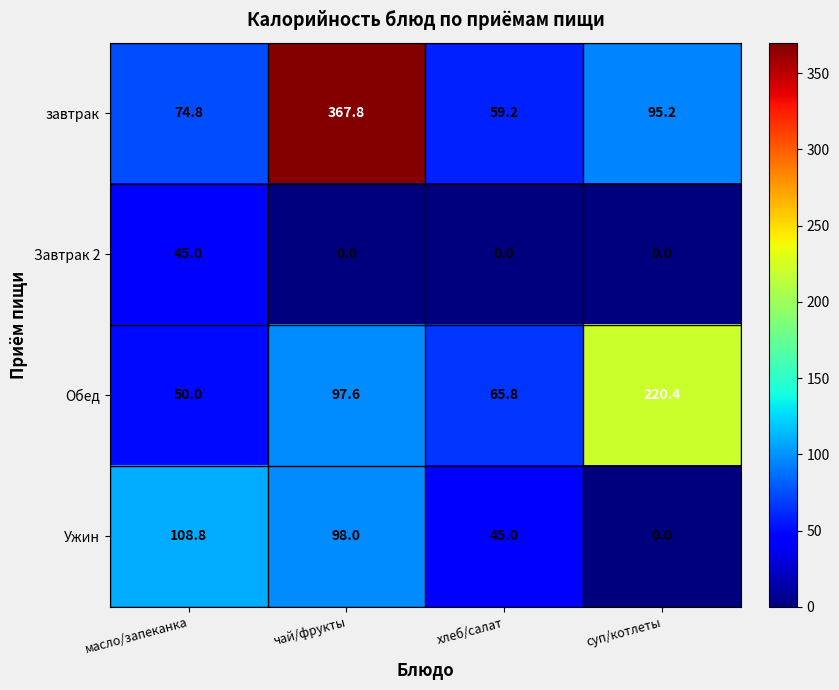

The value of завтрак at масло/запеканка is 74.8. True or false?

True